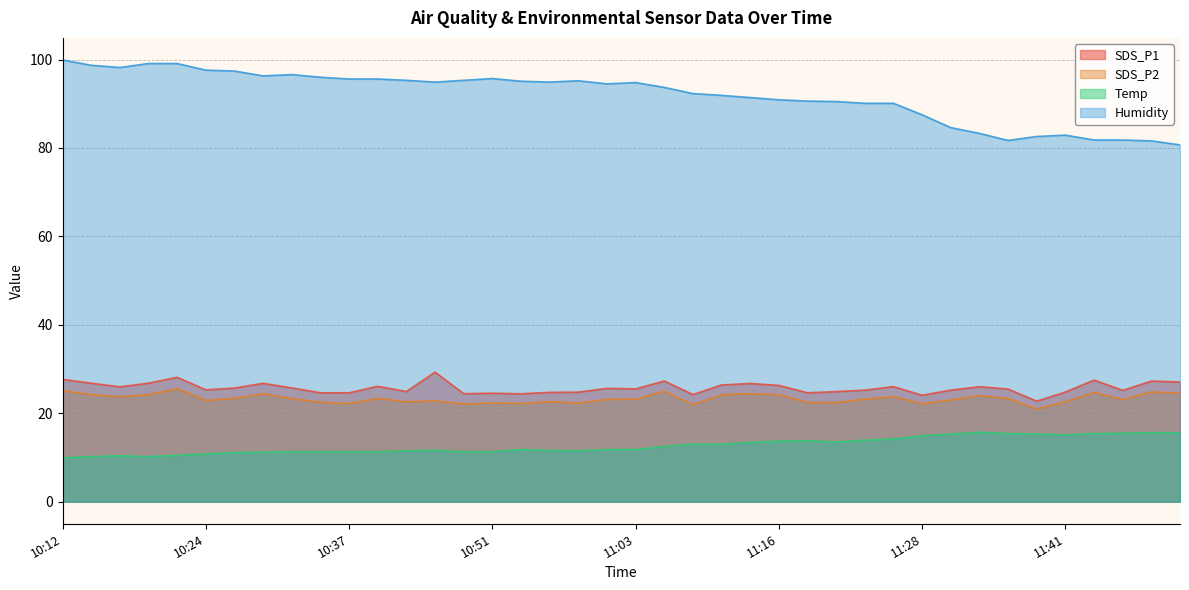

What is the spread (max minus min) of values at 11:41?

67.8